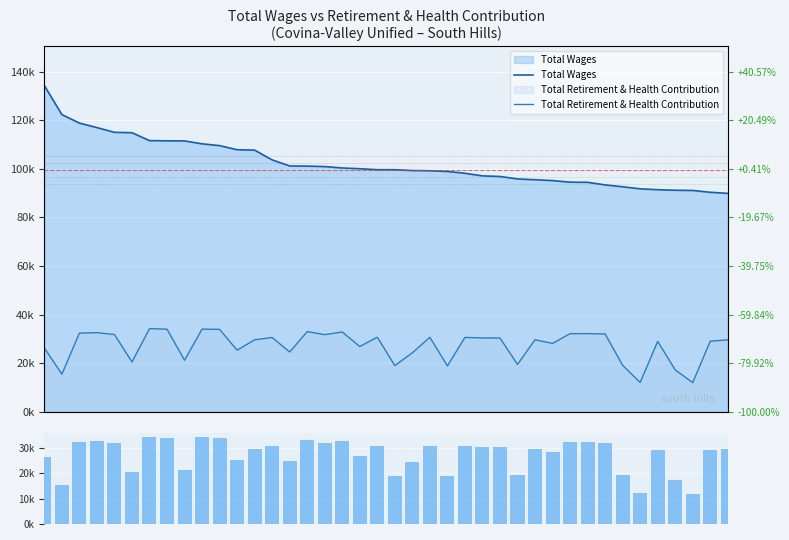

What is the value of the Total Retirement & Health Contribution bar at the 13th from the left?

29.6